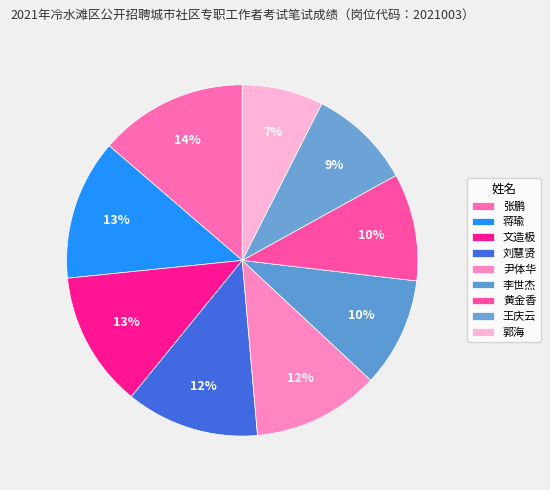

Which category has the smallest portion of the pie?

郭海